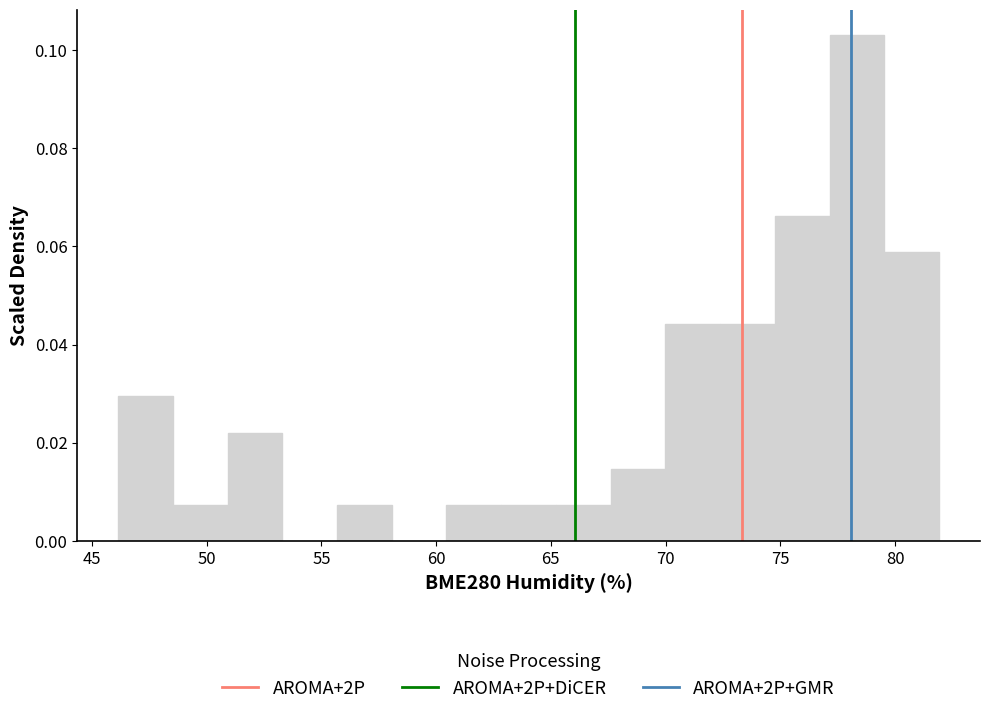

Reading left to right, transcribe this chart: for each bar, give the range it covers on the x-axis and its height. Neither the bar edges nor the heights are printed on the chart, so give them approximately, as read against the axes.

46.0 to 48.5: 0.030
48.5 to 51.0: 0.008
51.0 to 53.5: 0.022
53.5 to 55.5: 0
55.5 to 58.0: 0.008
58.0 to 60.5: 0
60.5 to 63.0: 0.008
63.0 to 65.0: 0.008
65.0 to 67.5: 0.008
67.5 to 70.0: 0.014
70.0 to 72.5: 0.044
72.5 to 75.0: 0.044
75.0 to 77.0: 0.066
77.0 to 79.5: 0.104
79.5 to 82.0: 0.058